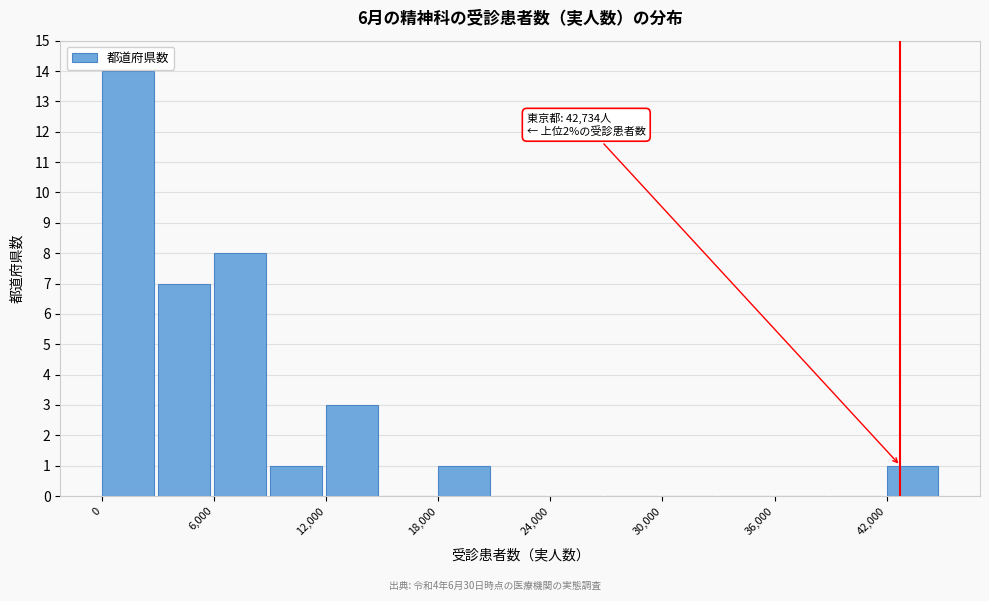

Around what value on the x-axis is the tallest bar? Give the approximate position of its centre, as read against the axis.

1000